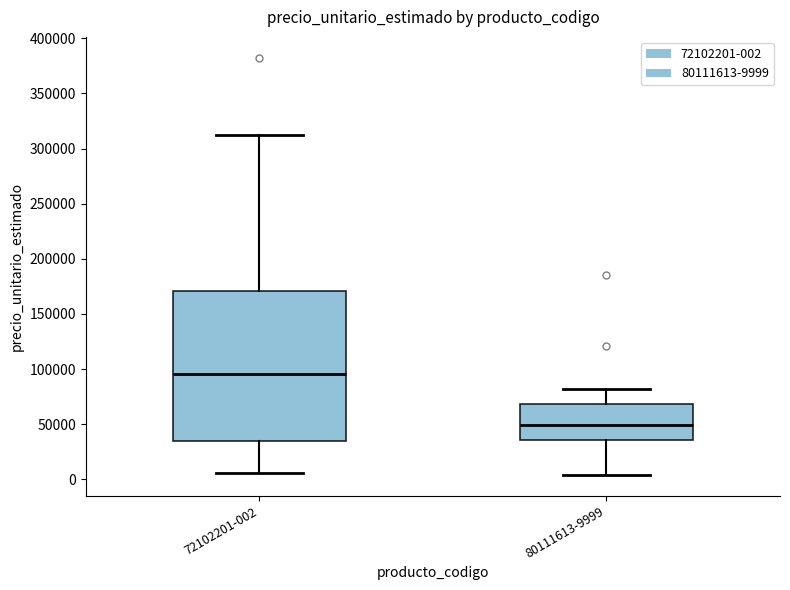

Comparing the boxes themselves (not the whiskers), which one is the tallest?

72102201-002